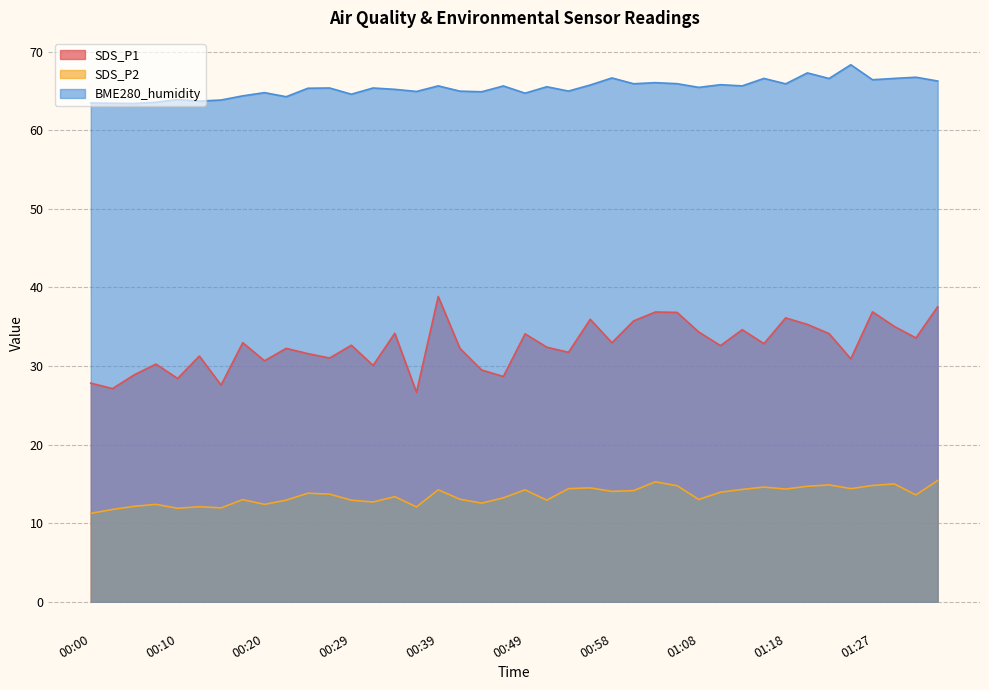

Where is the first local maximum for SDS_P2?

00:07